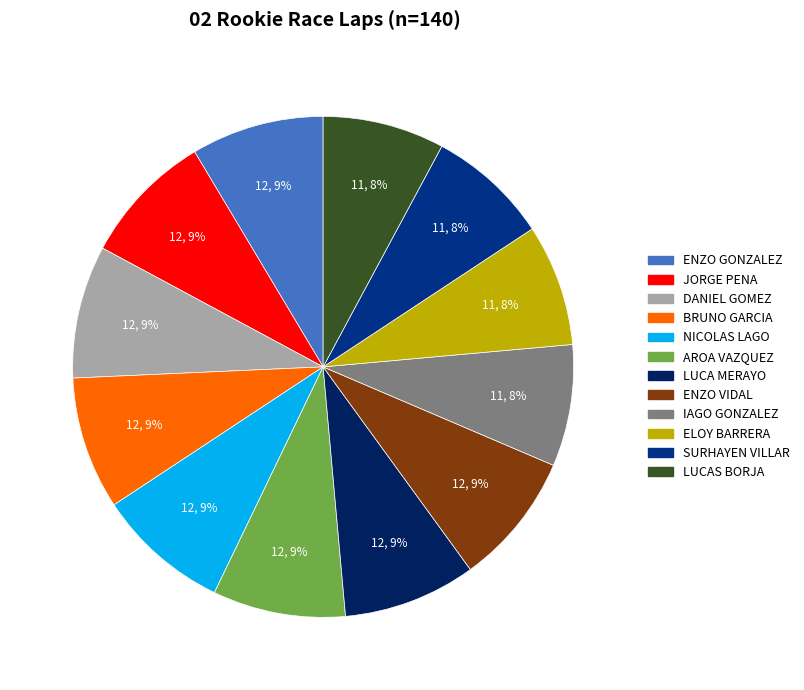

To the nearest percent, what is the difference between the largest and smallest slice percentages?

1%